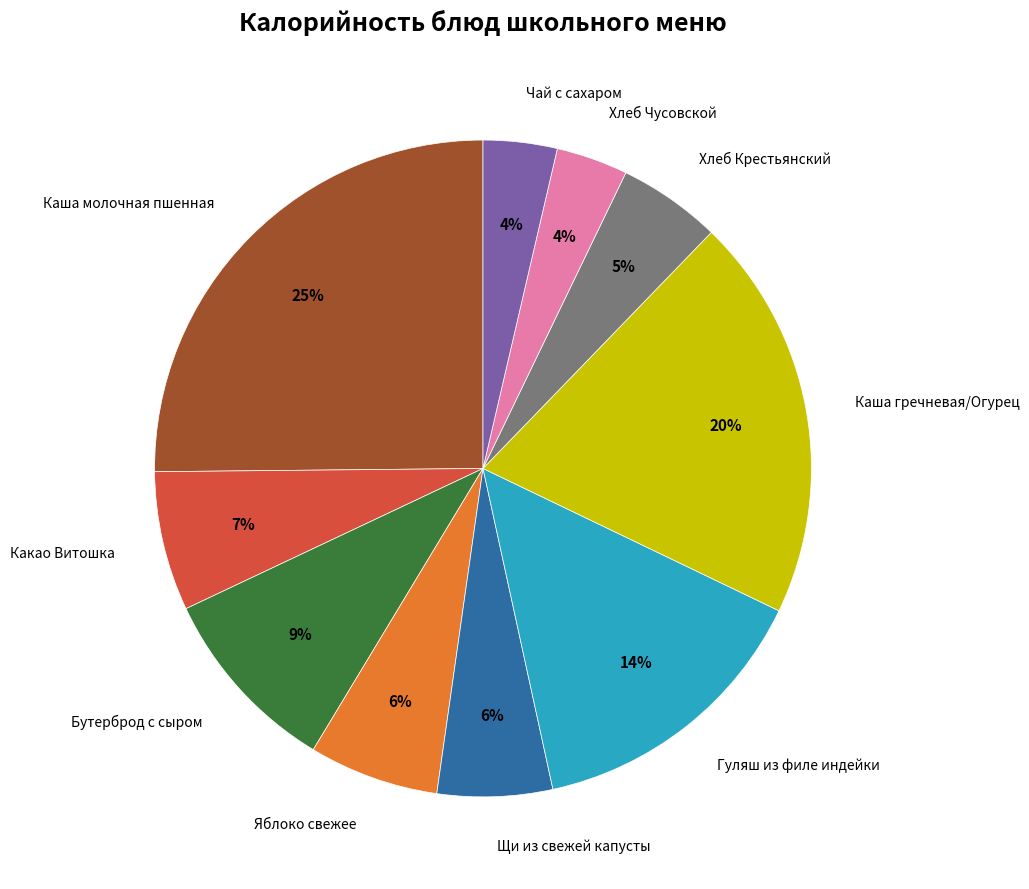

To the nearest percent, what is the average slice percentage?

10%